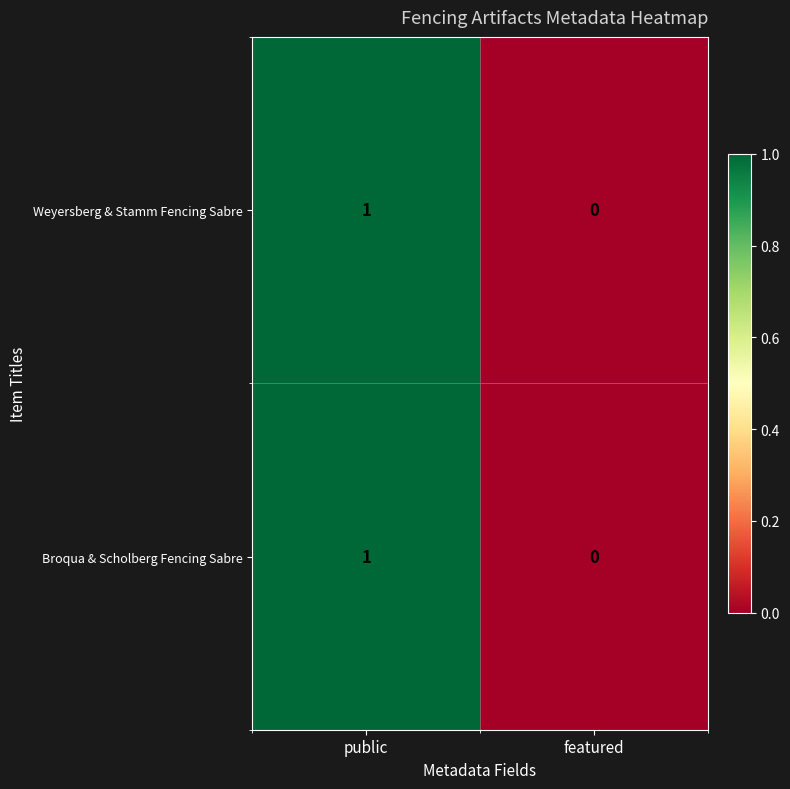

At which category is the sum across all series the highest?

public